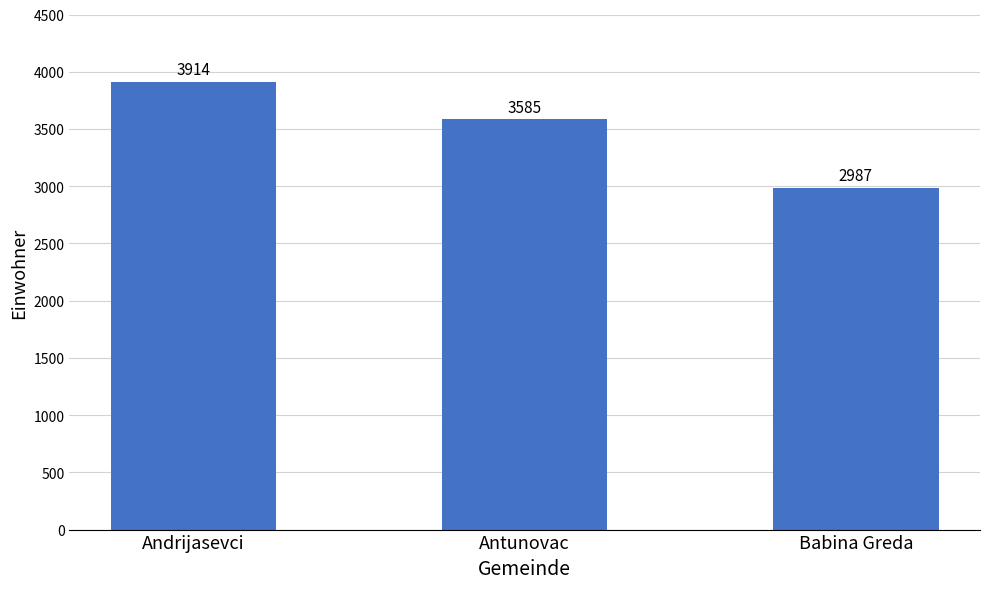

Which category has the lowest value across all series?

Babina Greda